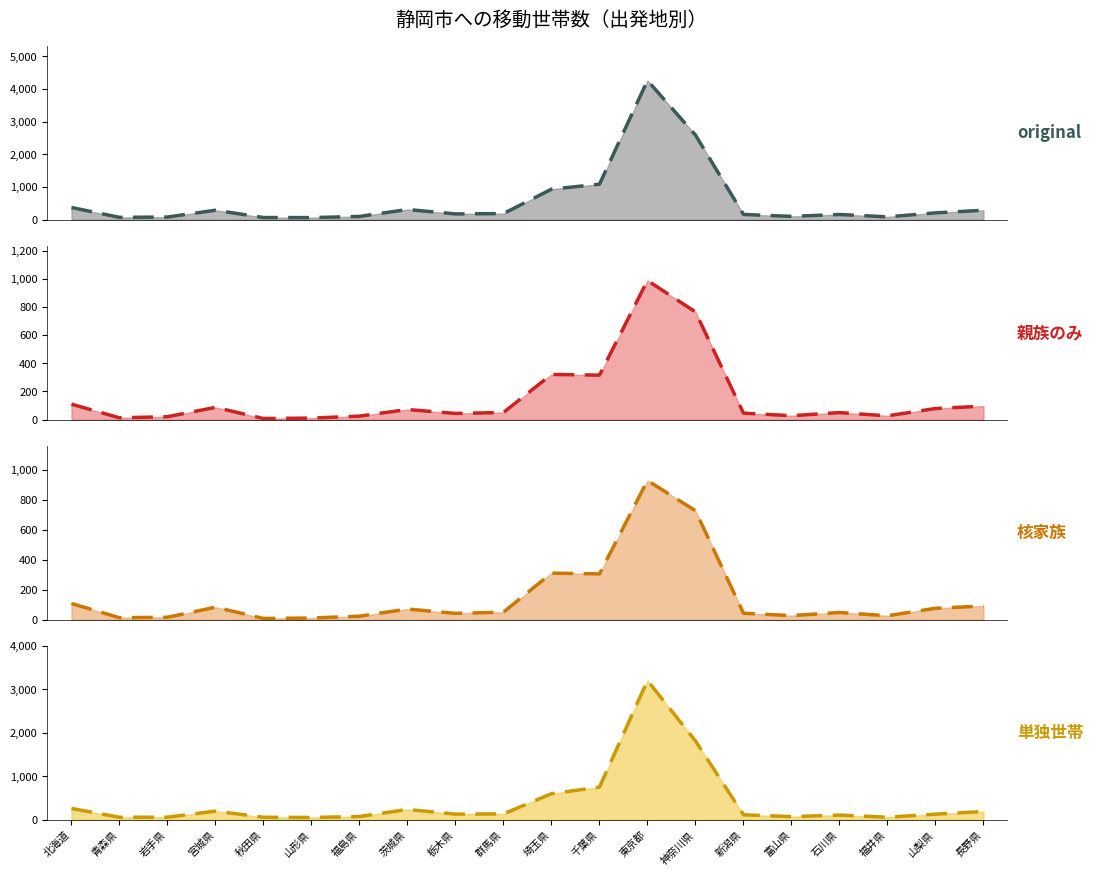

What value does the 3_単独世帯_trend series have at 千葉県, to the nearest 10?

750